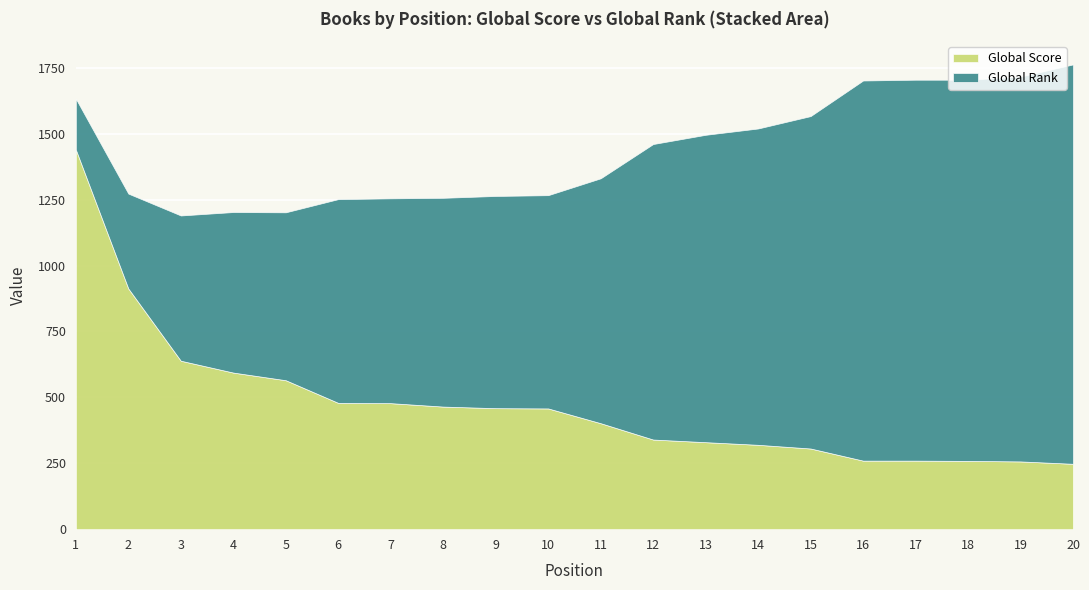

Reading left to right, extract all data points from this chart.

Global Score: 1440	913	639	594	565	479	478	465	459	458	402	340	330	320	306	260	260	259	257	248
Global Rank: 193	360	551	609	637	773	777	792	805	809	929	1121	1166	1200	1261	1442	1445	1446	1460	1515